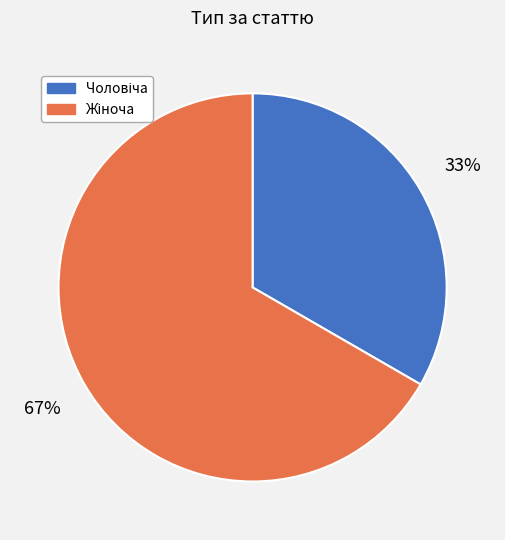

To the nearest percent, what is the average slice percentage?

50%